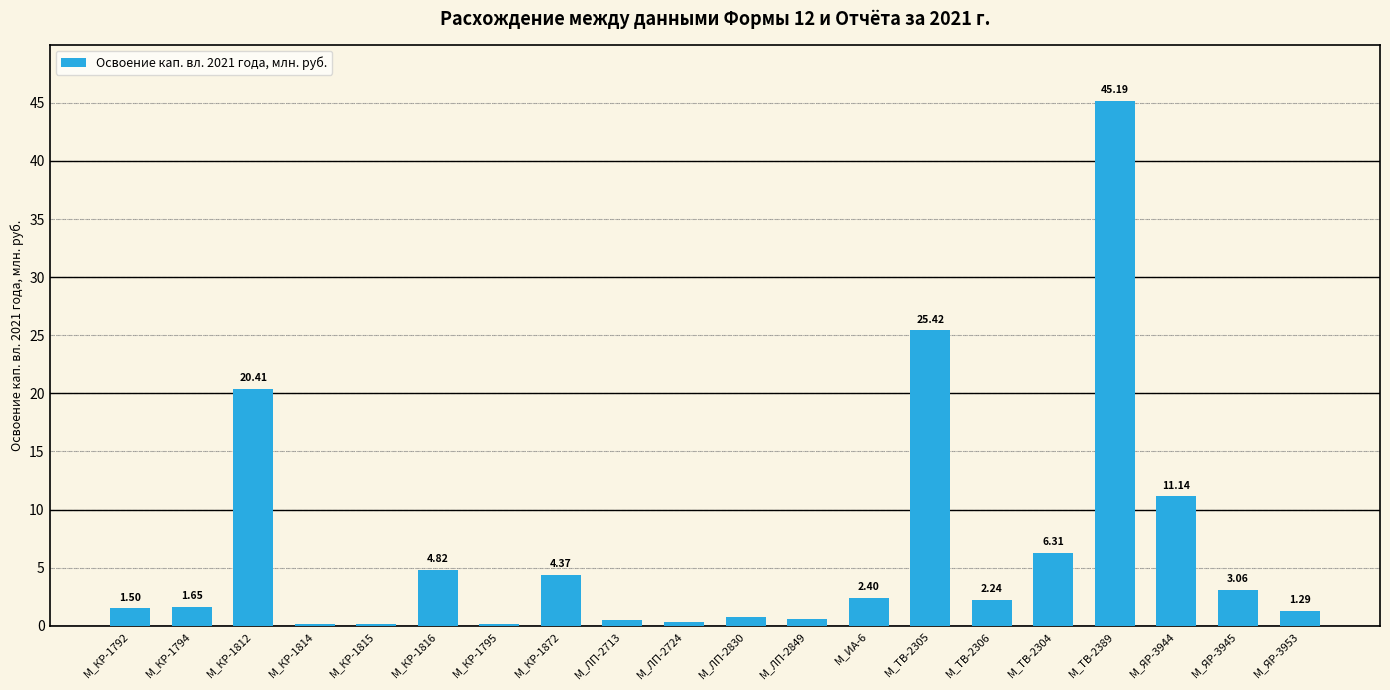

Is it true that the value at M_КР-1816 is 1.6?

False